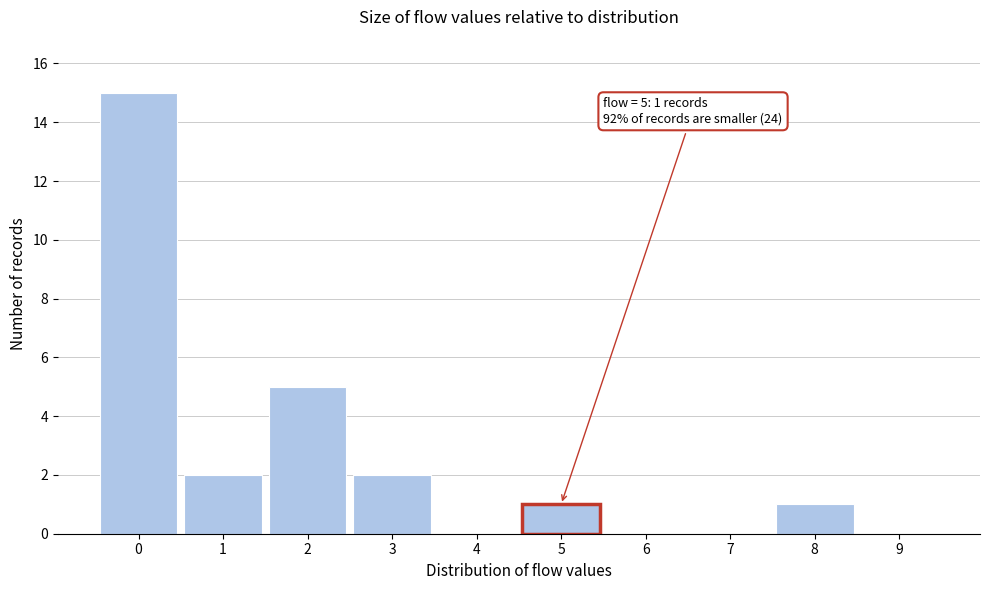

Over which range of the x-axis is the bar tallest?

-0.5 to 0.5